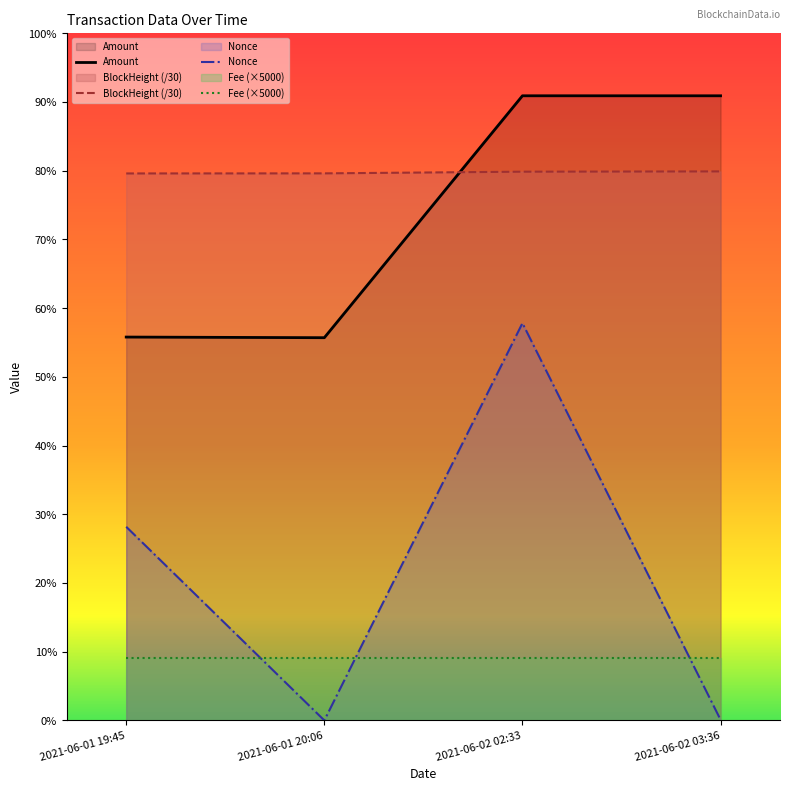

At which category does Amount reach its first local valley?

2021-06-01 20:06